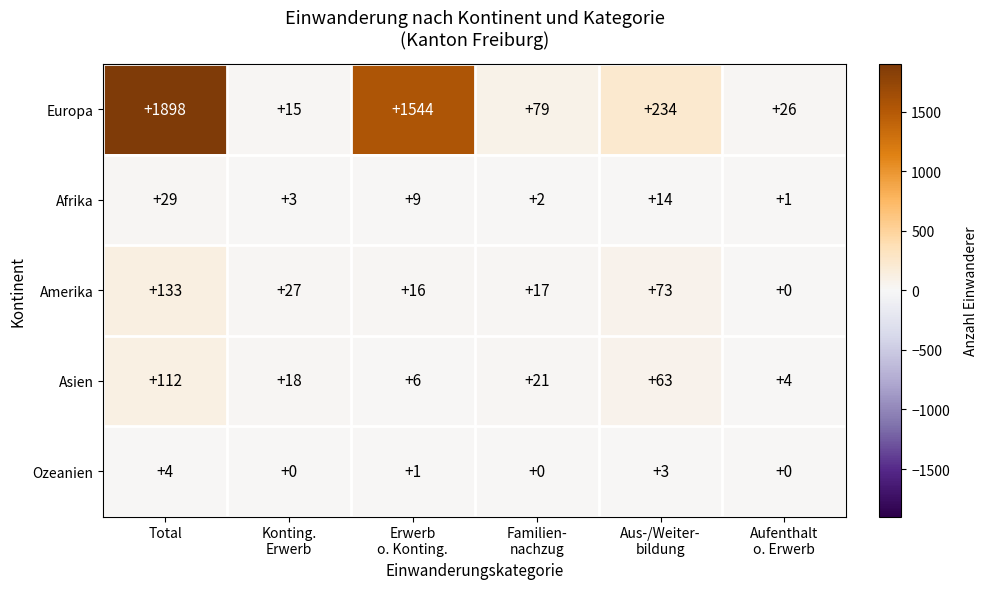

How many categories are shown in the chart?

6